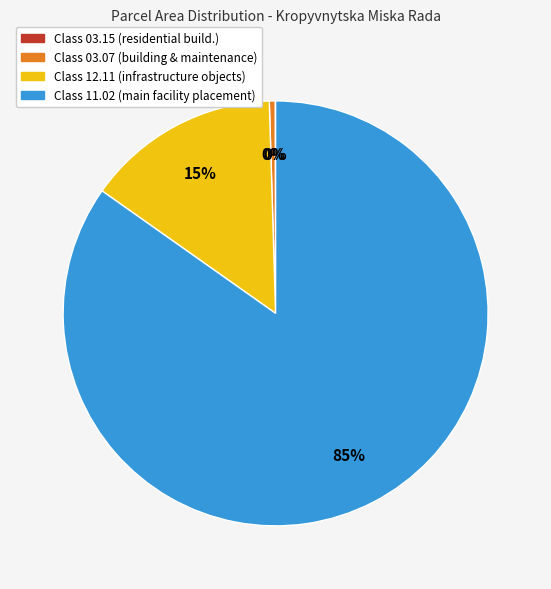

To the nearest percent, what is the difference between the largest and smallest slice percentages?

85%